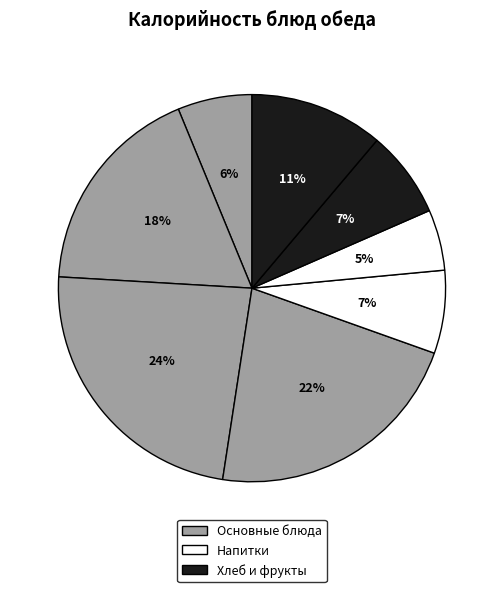

How many slices are in this pie chart?

8